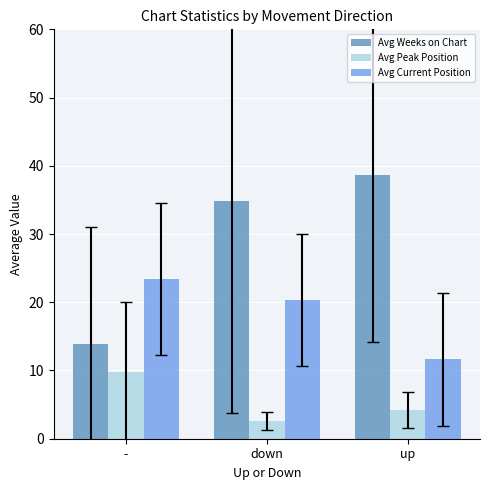

Between - and up, which series saw the biggest shift?

Avg Weeks on Chart